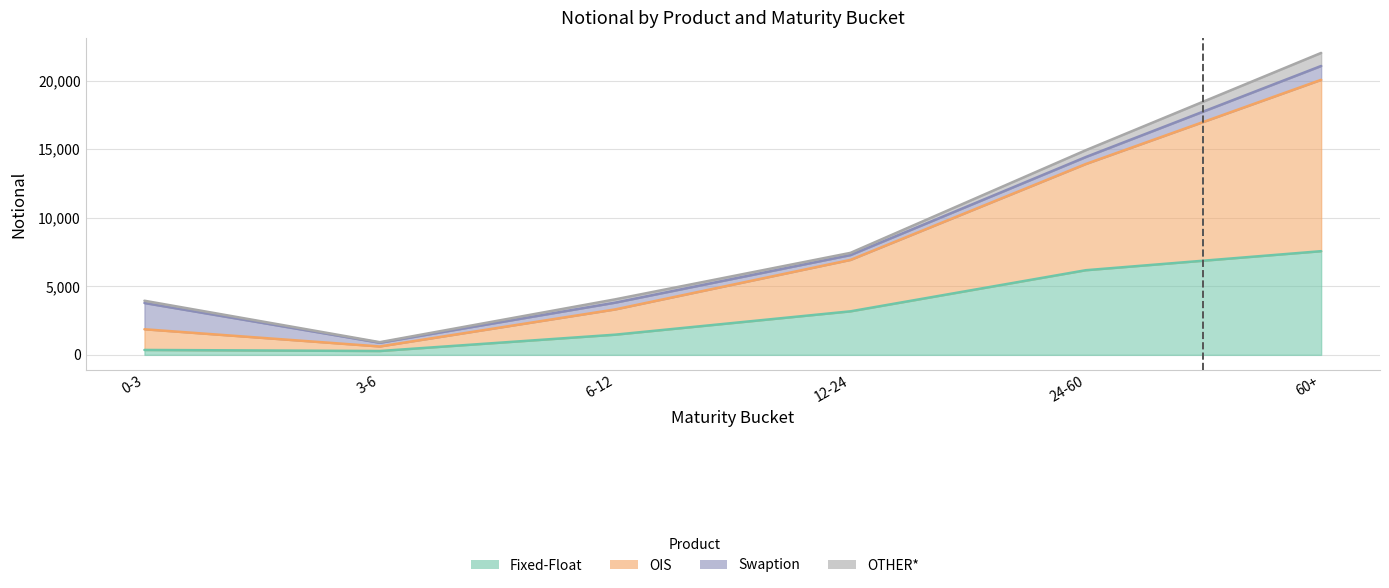

What is the label of the 1st point from the right?

60+